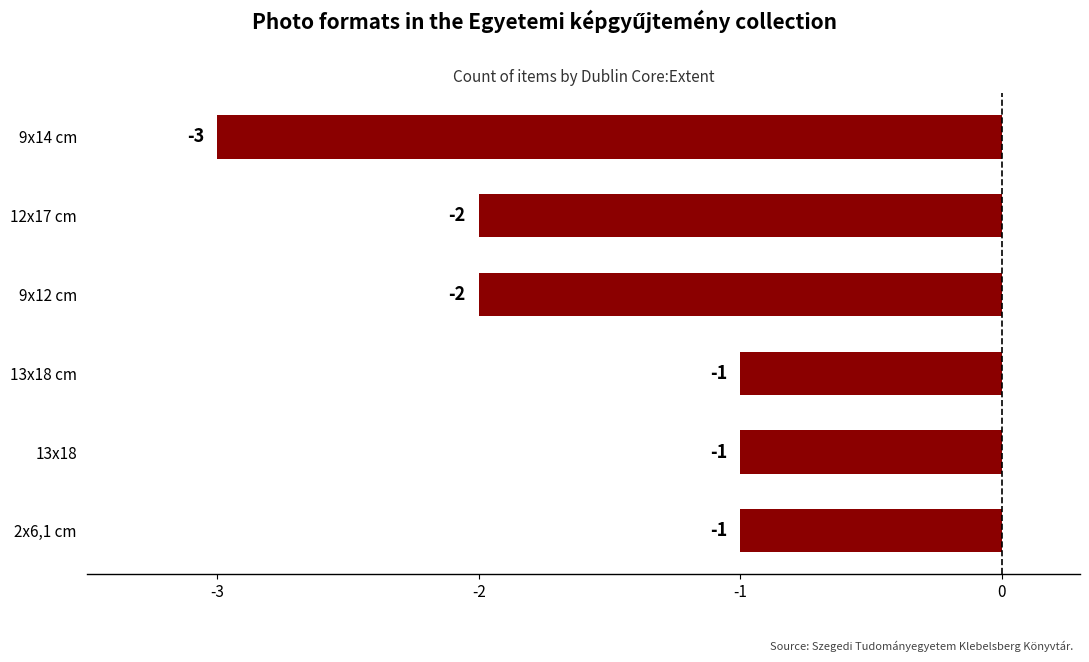

Count the values in the range -2 to -1.

5